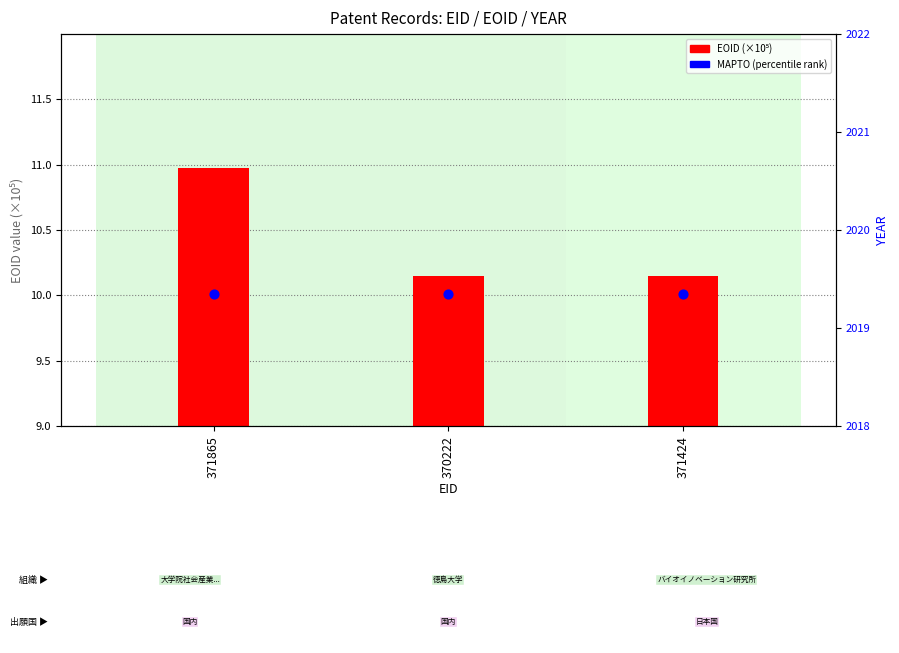

At which category is the sum across all series the highest?

371865